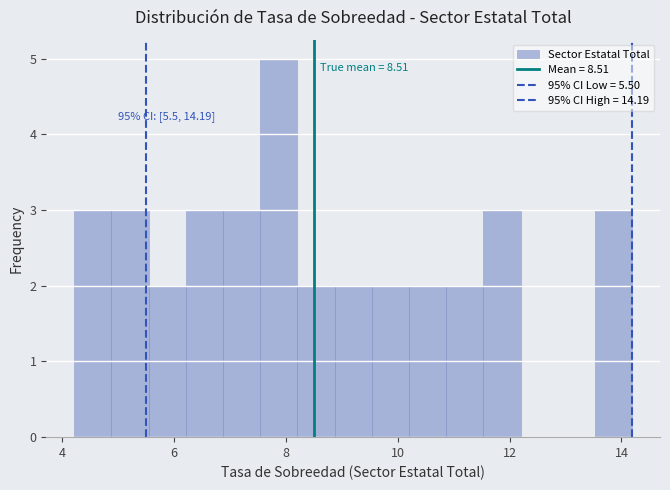

Read against the x-axis, roughly where is the centre of the tallest bar?

7.8